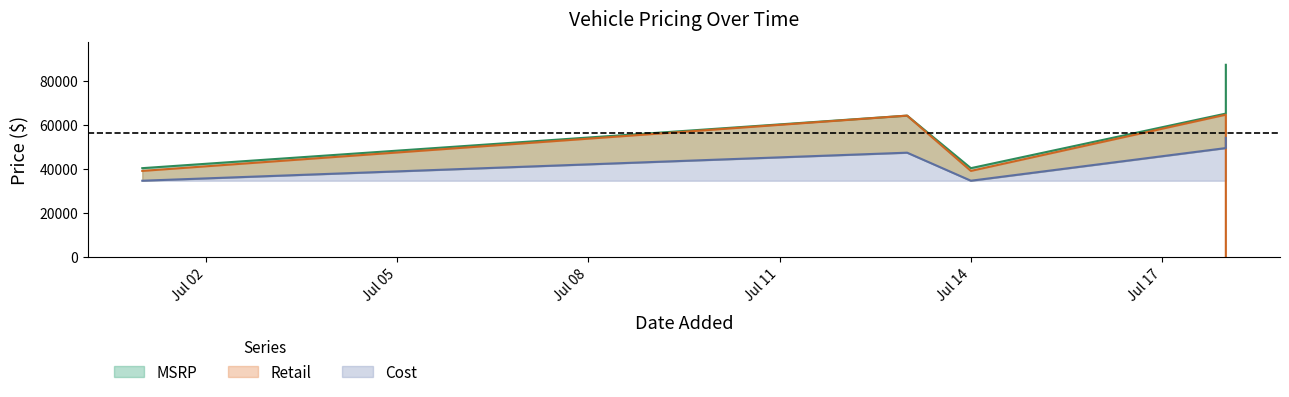

The Cost series shows 47317 at 2022-07-13. True or false?

True